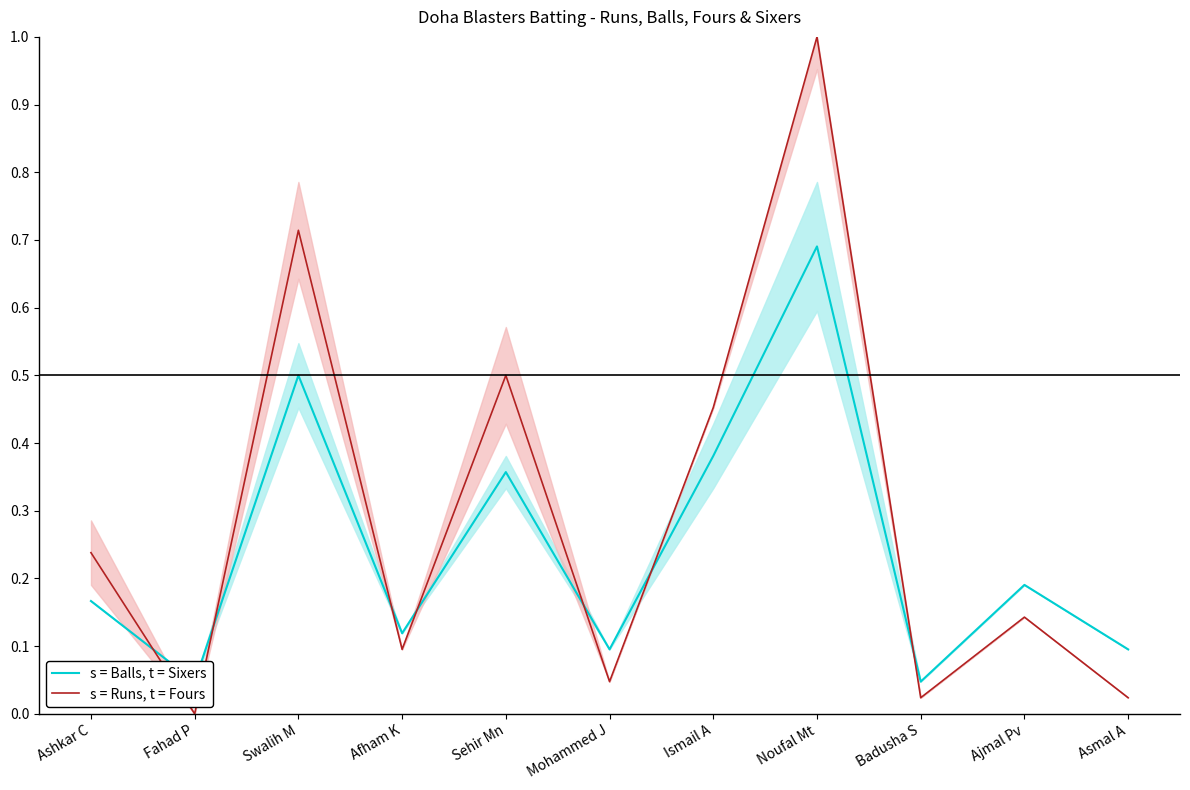

Count the number of data series in this chart.

2